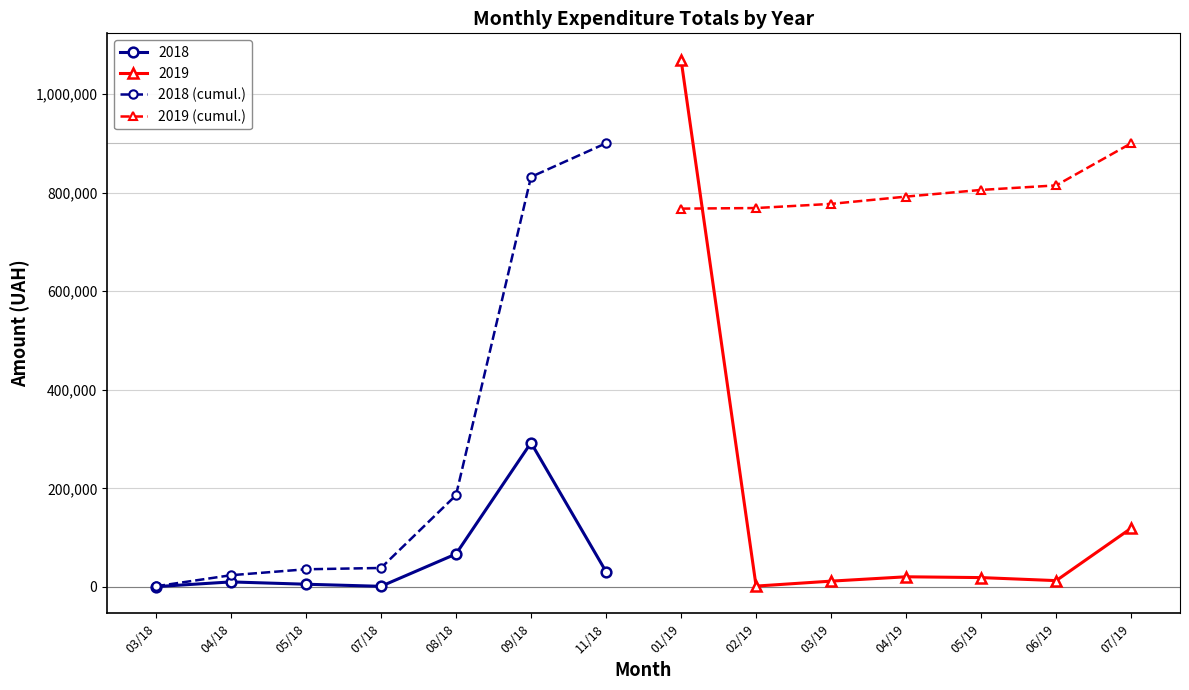

Is the value of 2018 (cumul.) at 05/18 greater than the value of 2018 at 04/18?

Yes